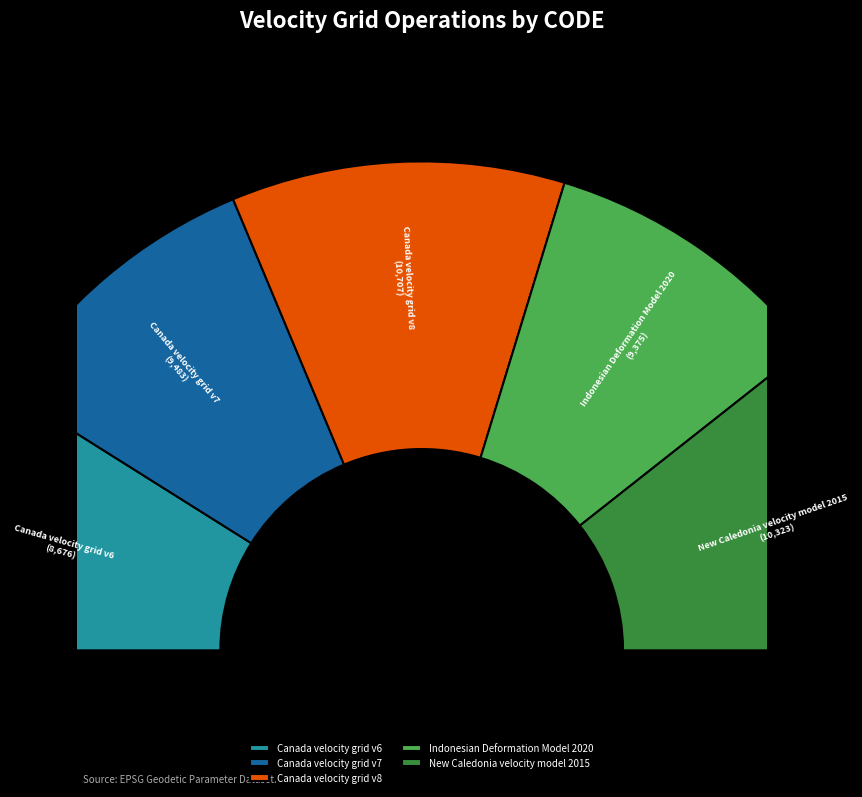

What is the smallest slice in the pie chart?

Canada velocity grid v6